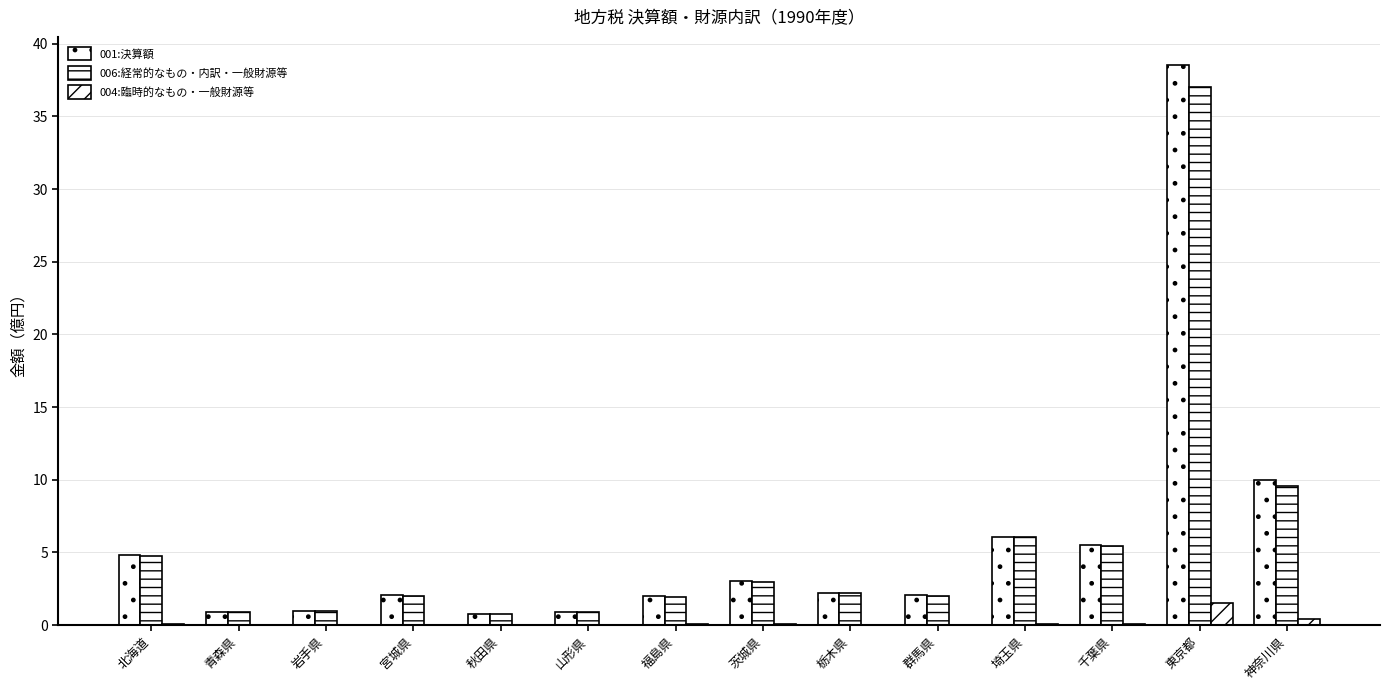

Are the bars grouped side by side (vs. stacked)?

Yes